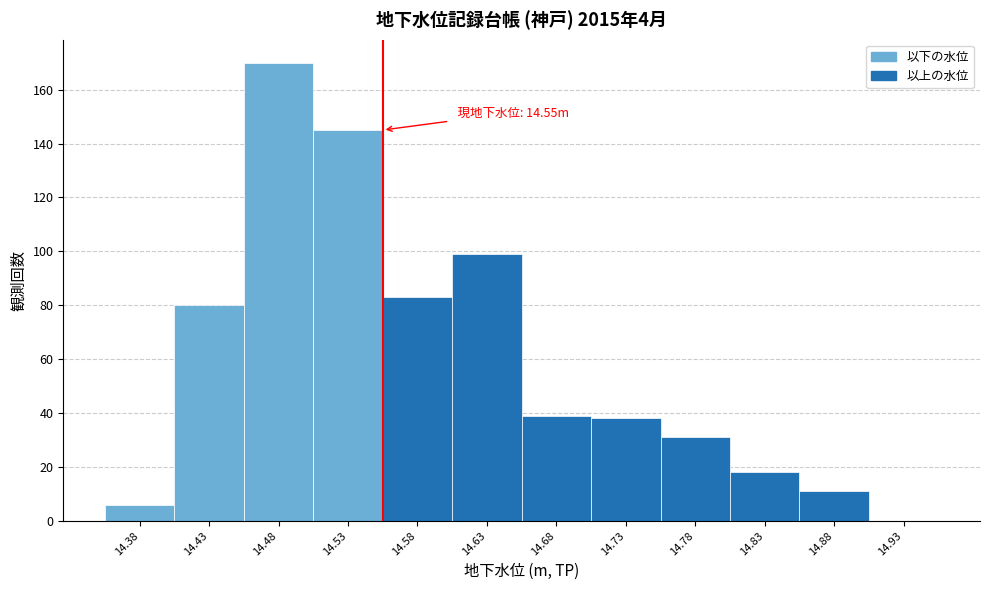

Over which range of the x-axis is the bar tallest?

14.45 to 14.50